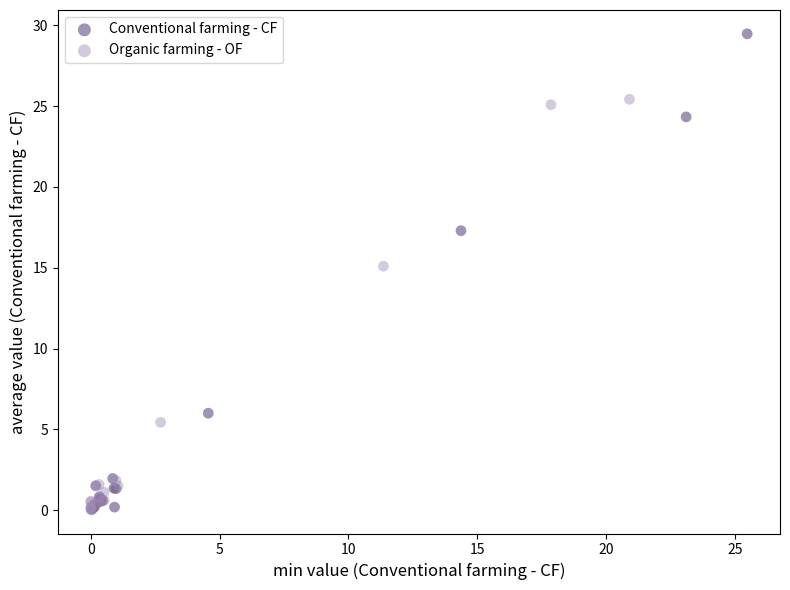

Which series has the widest spread of Y values?

Conventional farming - CF